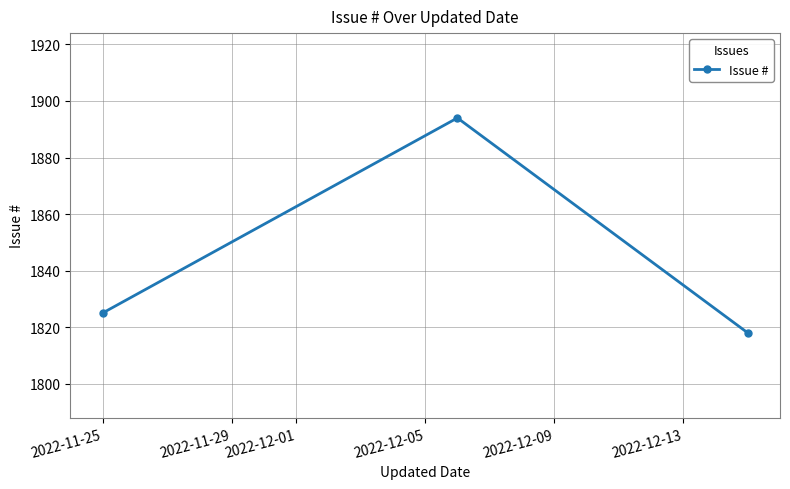

What is the difference between the maximum and minimum values?

76